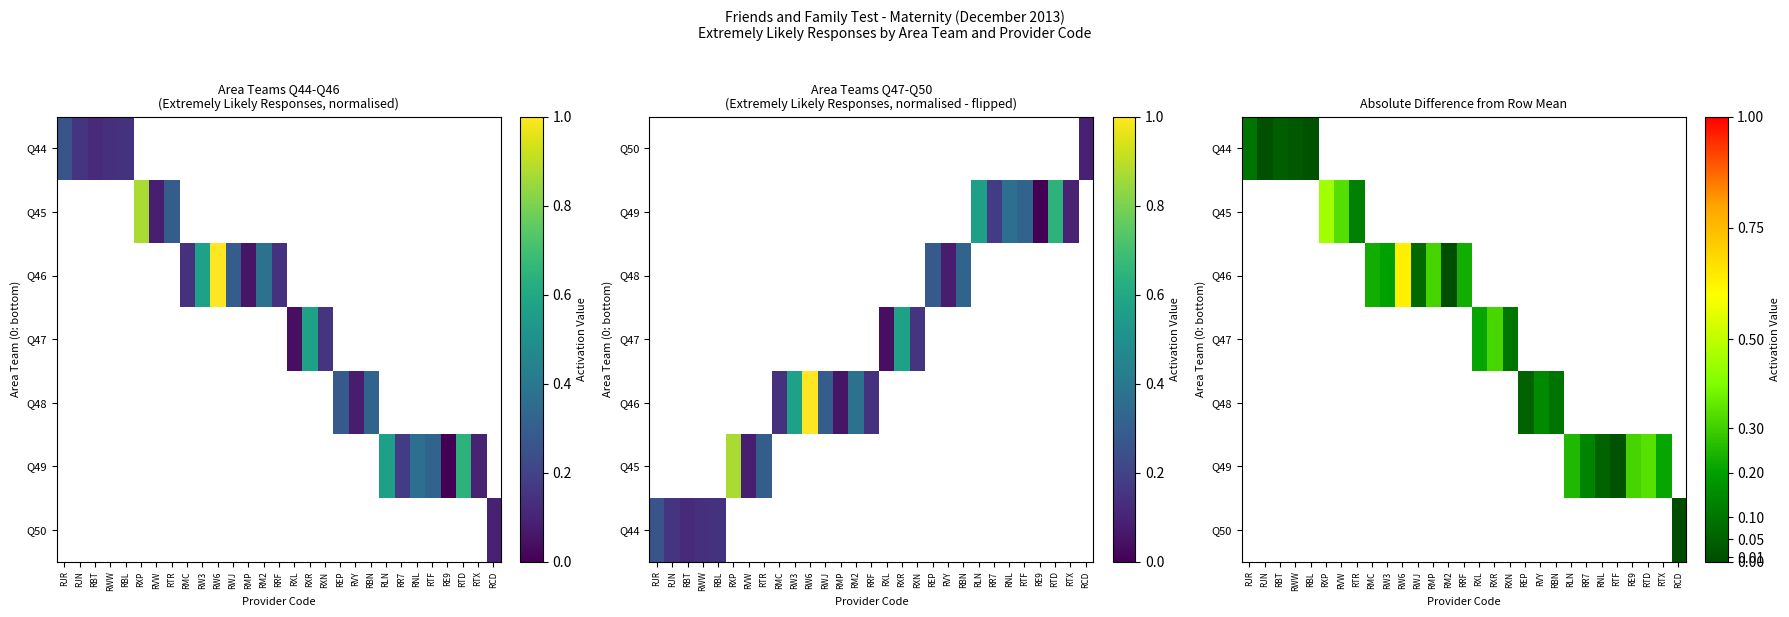

How many values in Q48 are above zero?

3